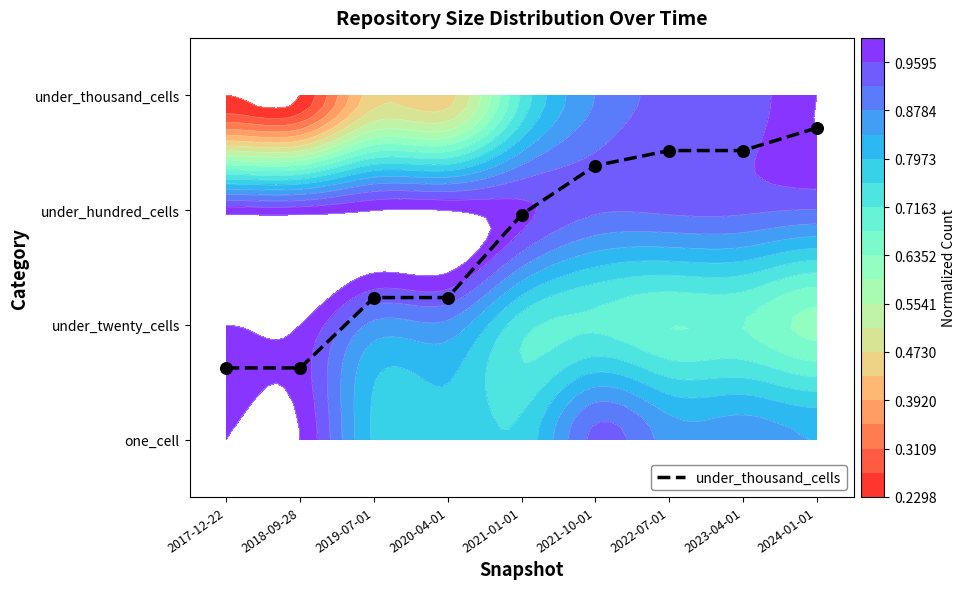

At which label is the value closest to 1?

2019-07-01